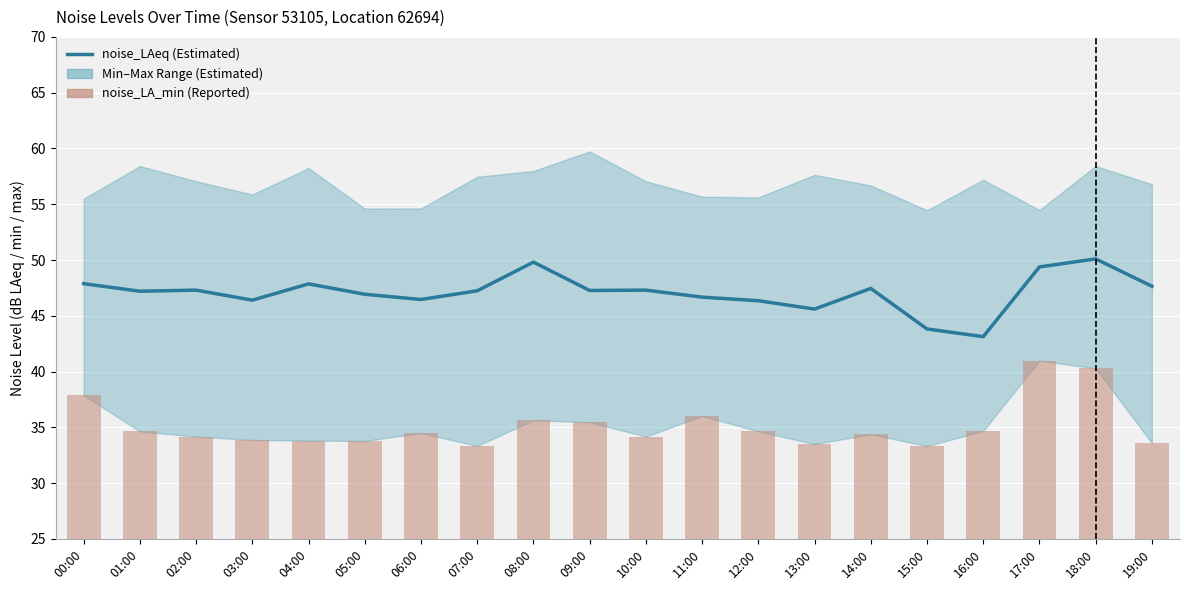

Count the number of categories in the chart.

20